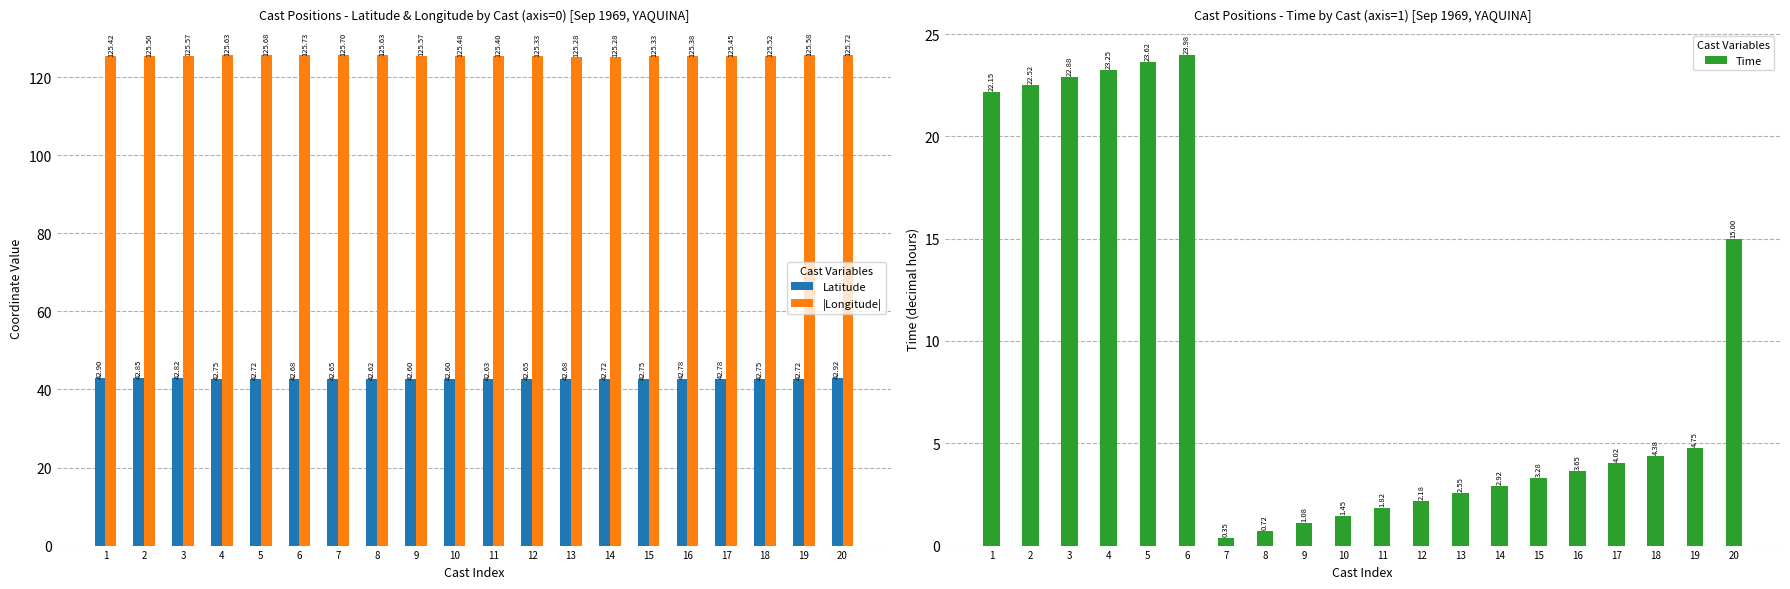

What is the difference between the second highest and second lowest values in the Latitude series?

0.3